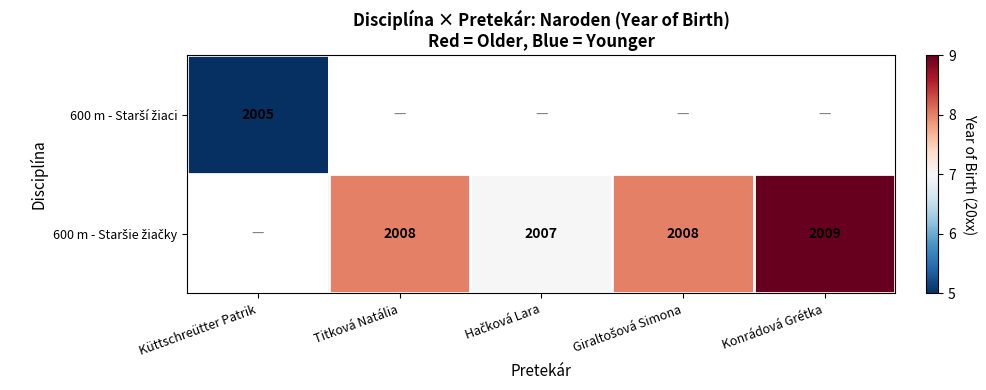

Which category has the highest value in the 600 m - Starší žiaci series?

Küttschreütter Patrik